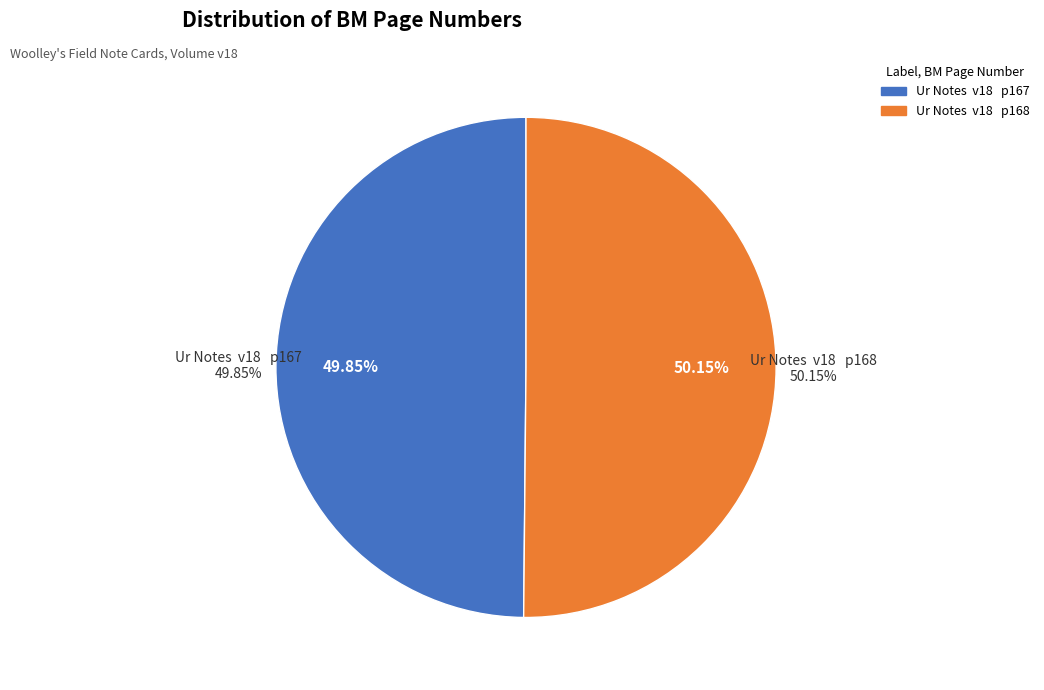

How much of the chart is everything except Ur Notes  v18   p168?

49.9%